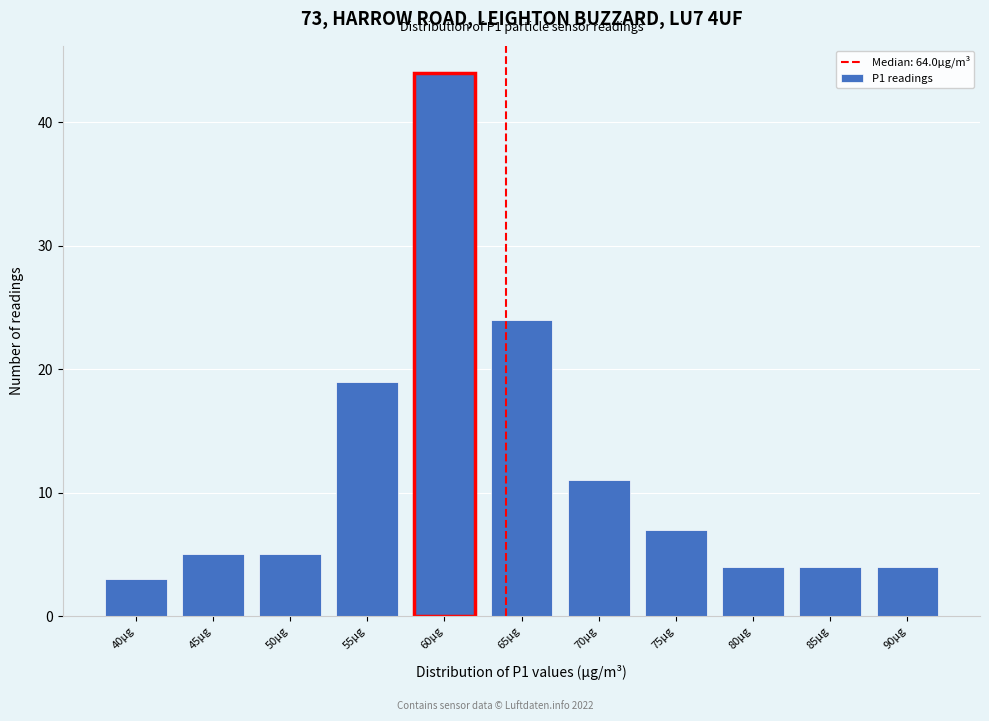

Reading right to left, extract all data points from this chart.

90µg=4	85µg=4	80µg=4	75µg=7	70µg=11	65µg=24	60µg=44	55µg=19	50µg=5	45µg=5	40µg=3